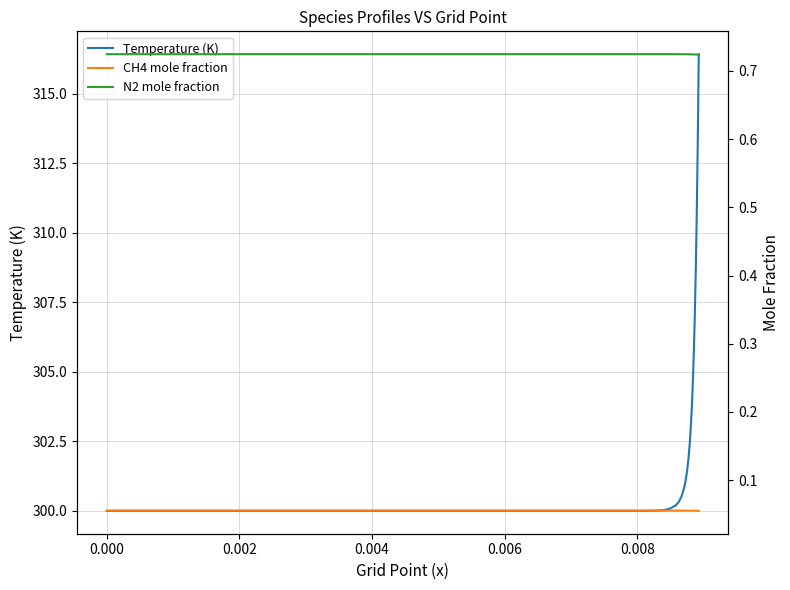

How many N2 mole fraction values are between 0 and 1?

39